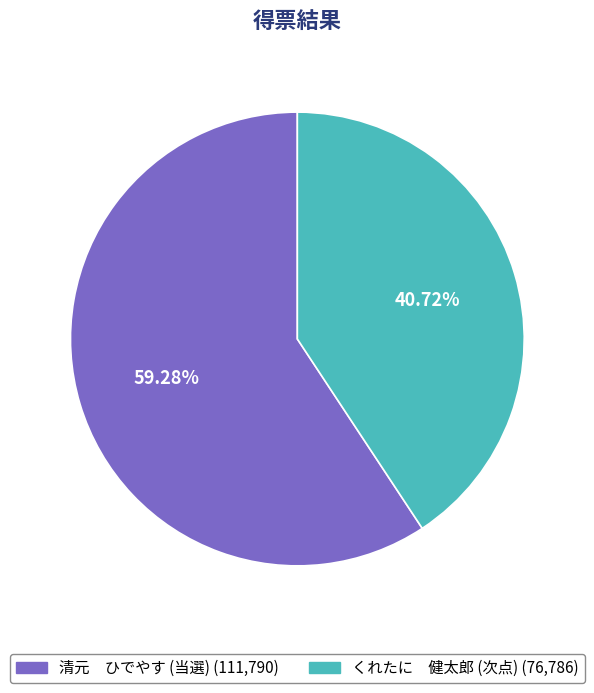

What is the ratio of the value at くれたに 健太郎 (次点) to the value at 清元 ひでやす (当選)?

0.7